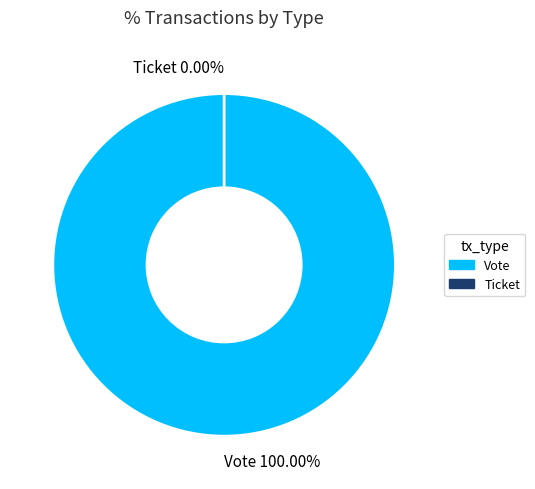

To the nearest percent, what is the difference between the largest and smallest slice percentages?

100%